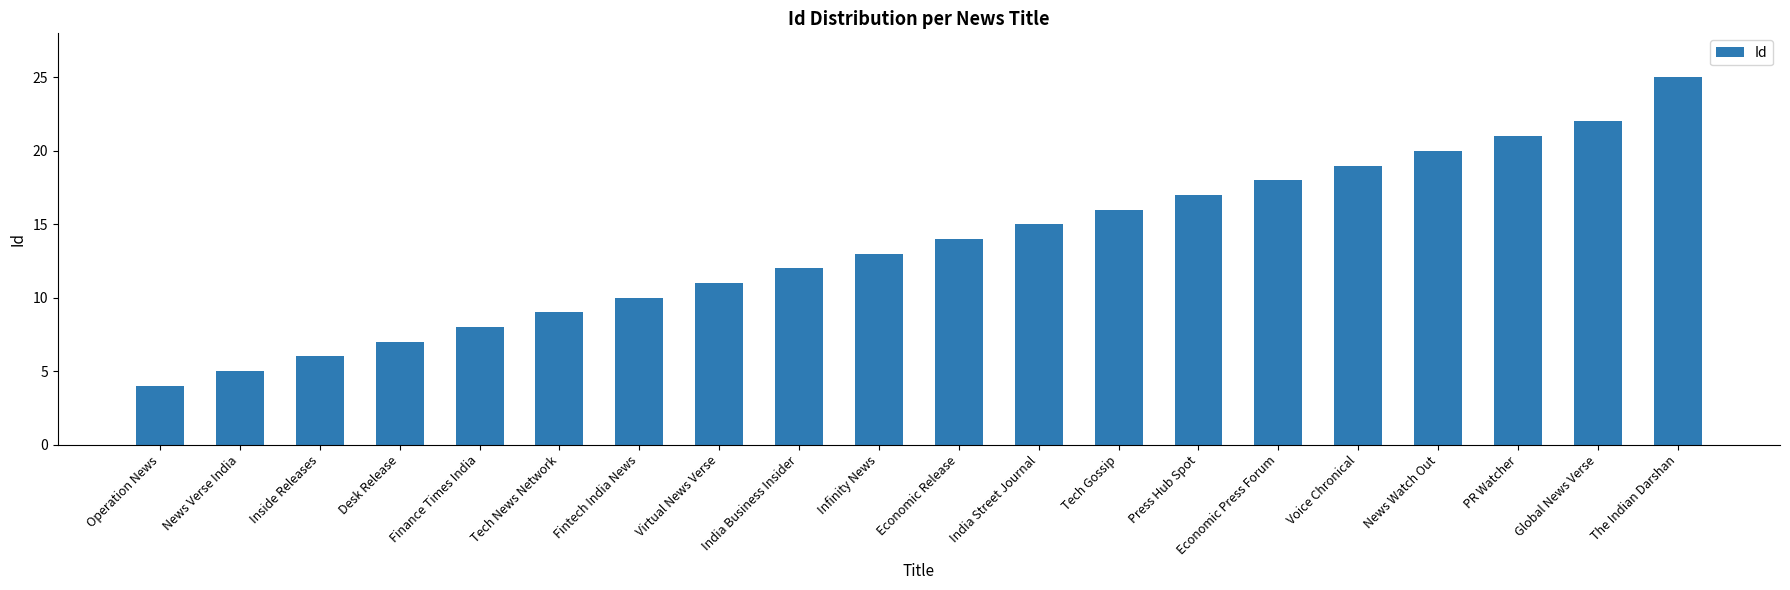

The value at News Watch Out is 9. True or false?

False